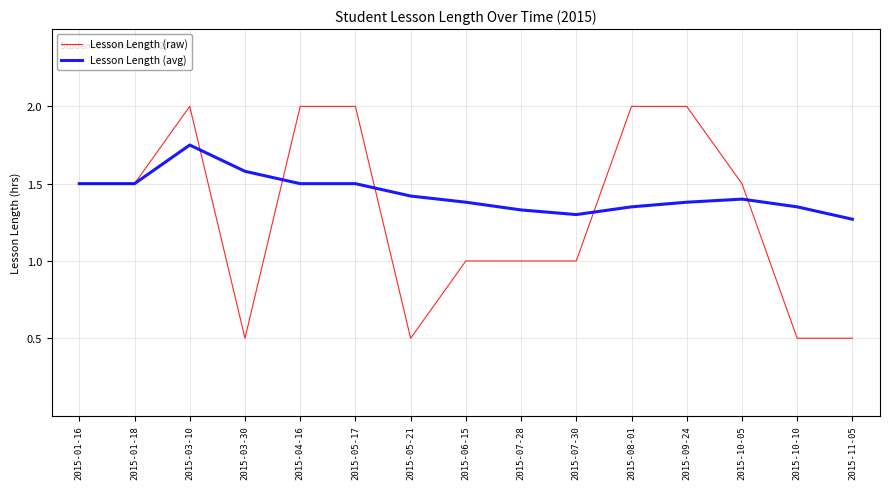

Rank the series at 2015-06-15 from lowest to highest value.

Lesson Length (raw), Lesson Length (avg)